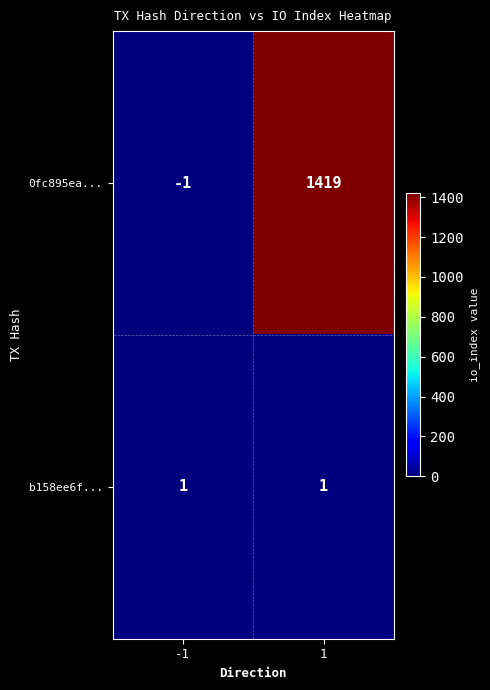

At -1, list the series in order from largest to smallest.

b158ee6f..., 0fc895ea...